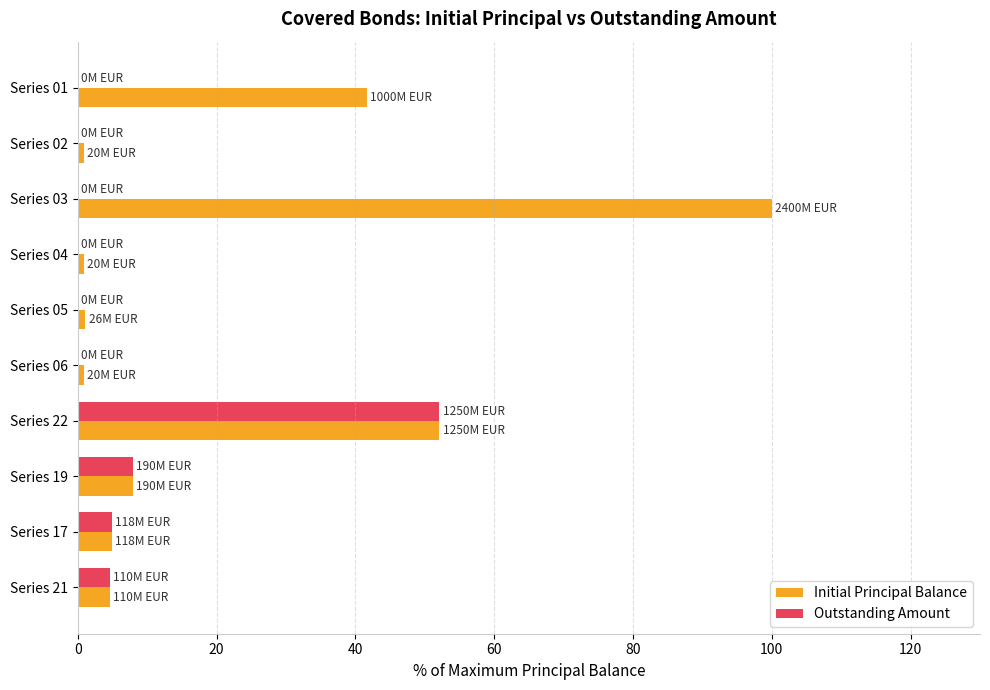

Count the number of categories in the chart.

10